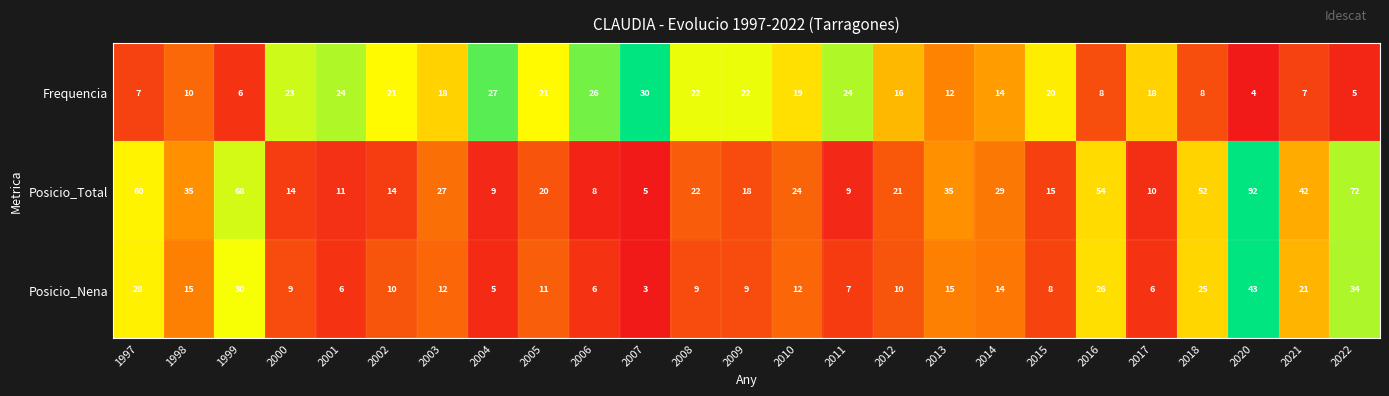

What is the difference between the highest and lowest values at 2001?

18